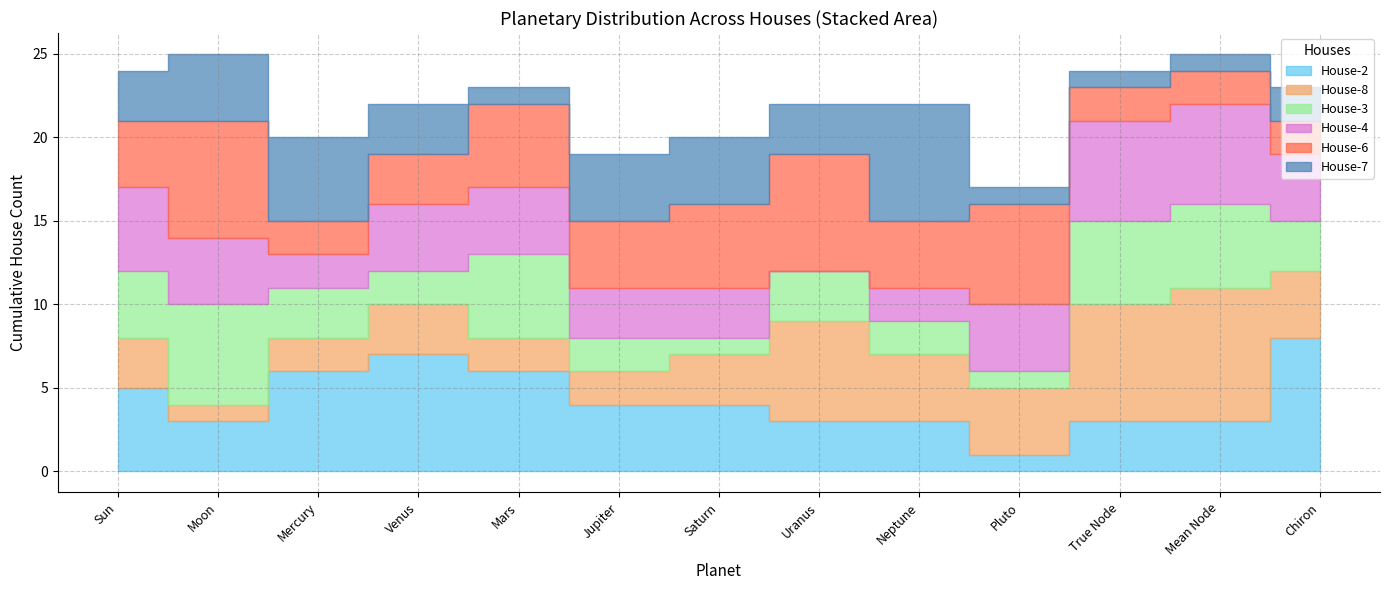

At which category is the sum across all series the highest?

Moon